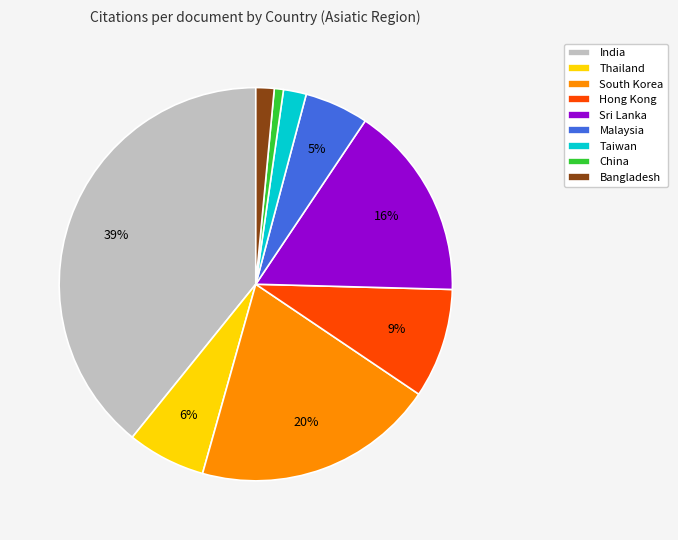

What is the smallest slice in the pie chart?

China